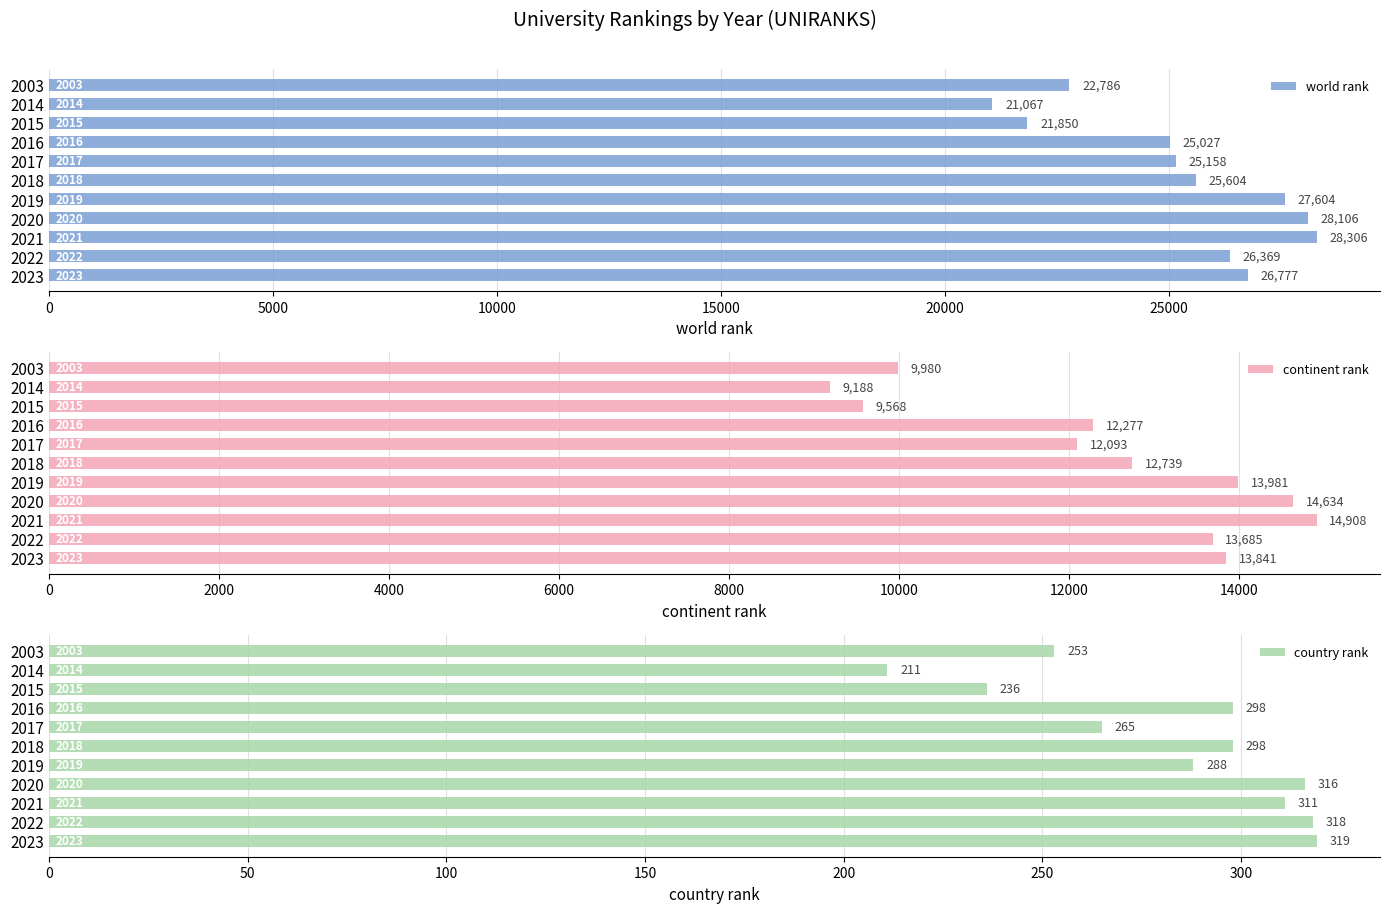

What is the approximate value of world rank at 2023?

26777